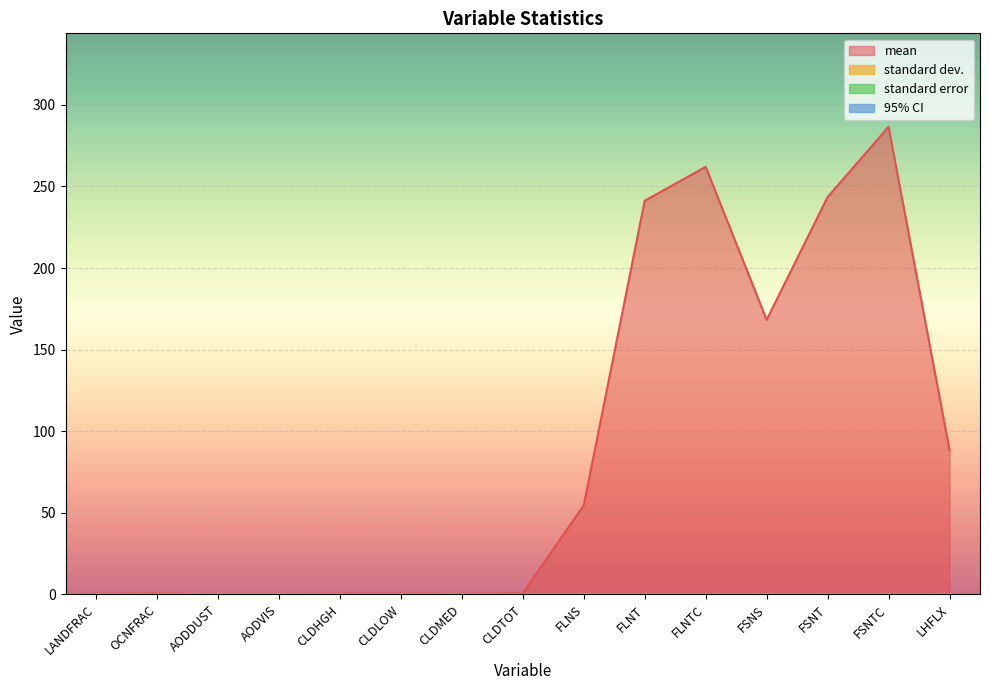

Which series has the widest spread of values?

mean